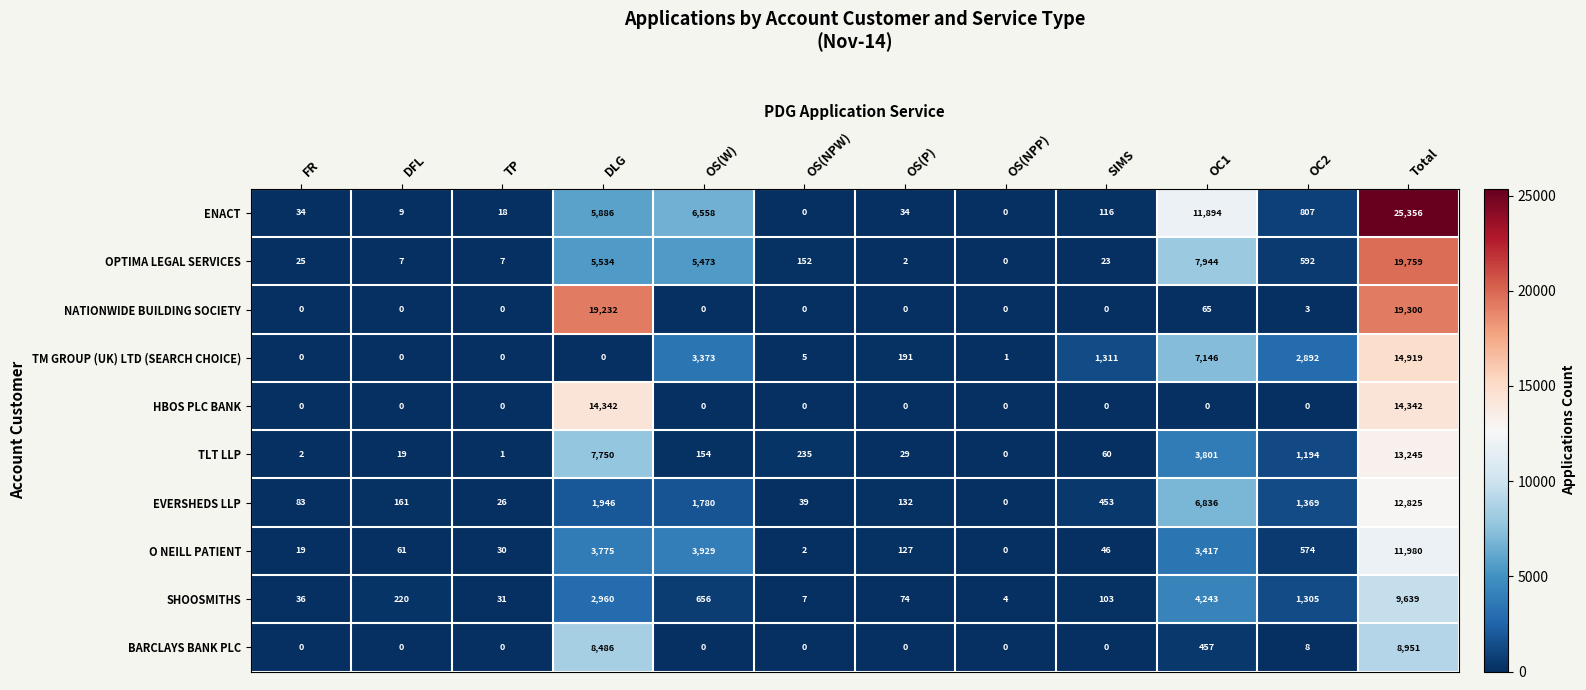

Where does the ENACT series first go above 116?

DLG